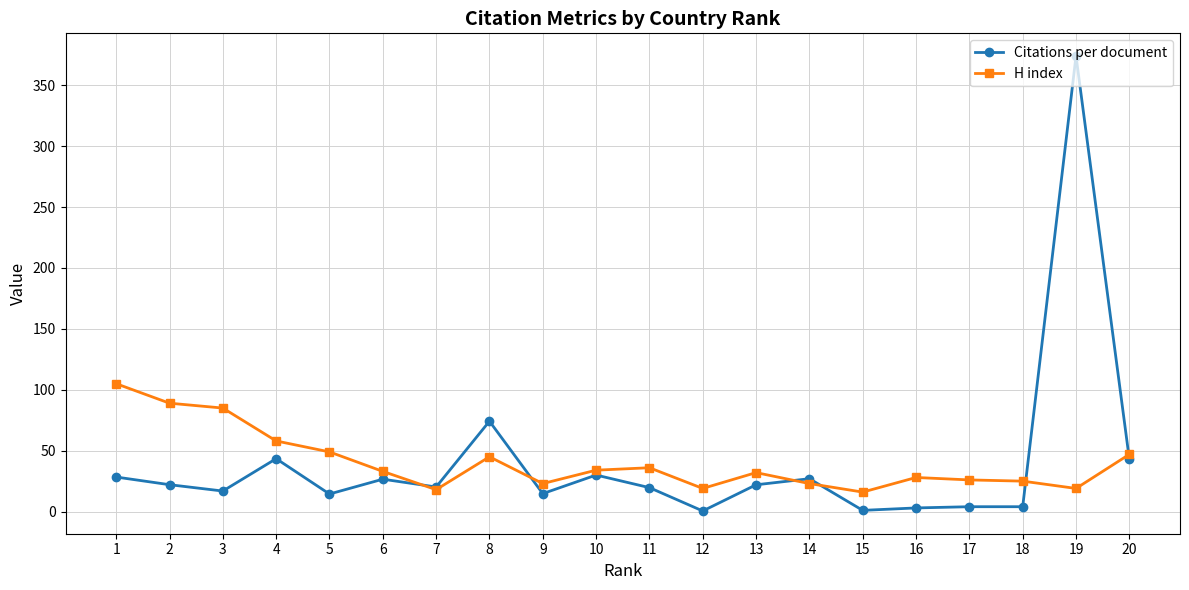

What value does the Citations per document series have at 4?

43.4